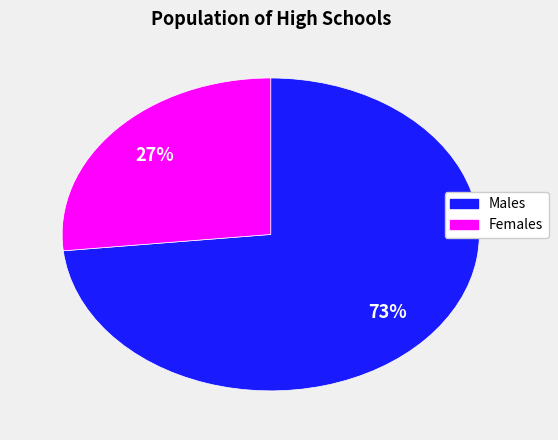

Is there any slice that represents more than half of the pie?

Yes